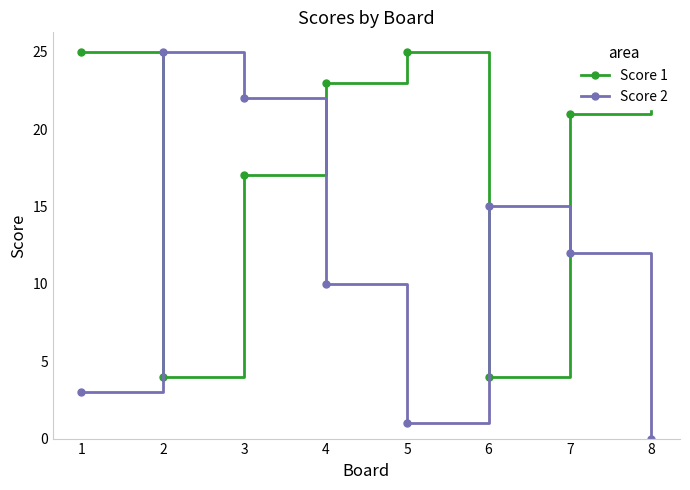

The Score 2 series shows 30 at 3. True or false?

False